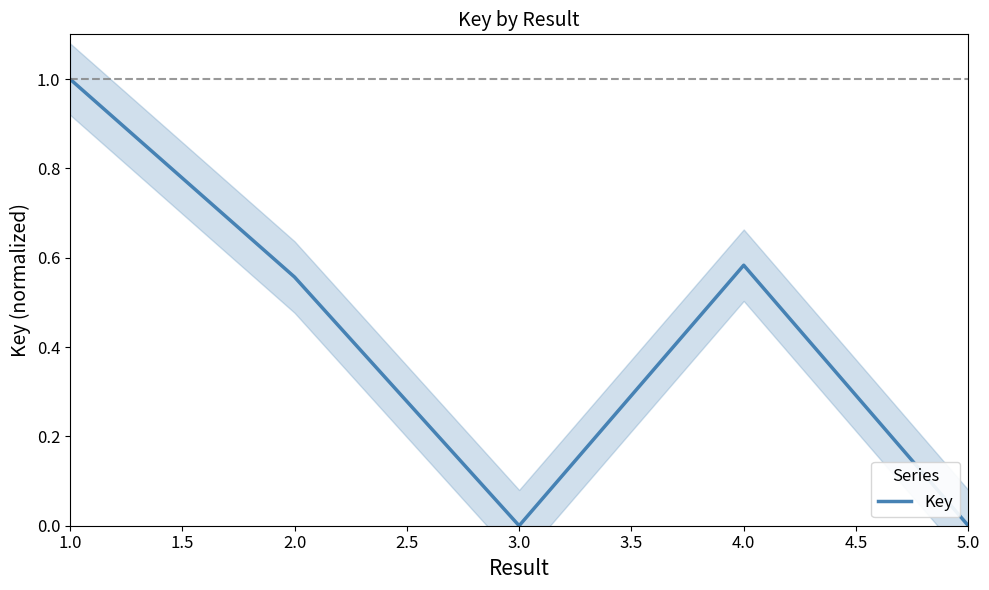

How many interior local peaks (higher than both neighbors) does the data have?

1